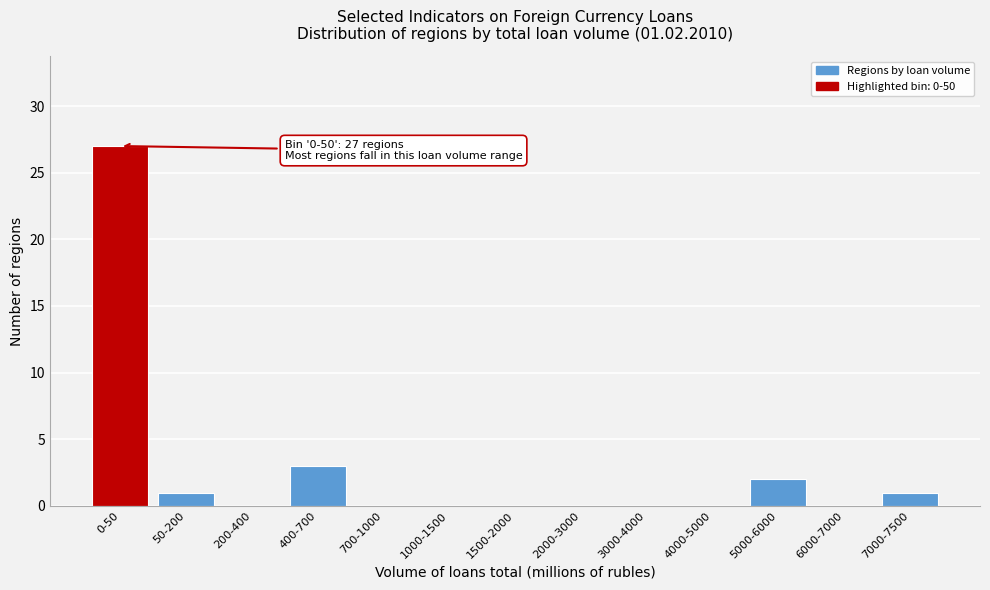

Reading left to right, transcribe all the data shown in this chart.

0-50=27	50-200=1	200-400=0	400-700=3	700-1000=0	1000-1500=0	1500-2000=0	2000-3000=0	3000-4000=0	4000-5000=0	5000-6000=2	6000-7000=0	7000-7500=1